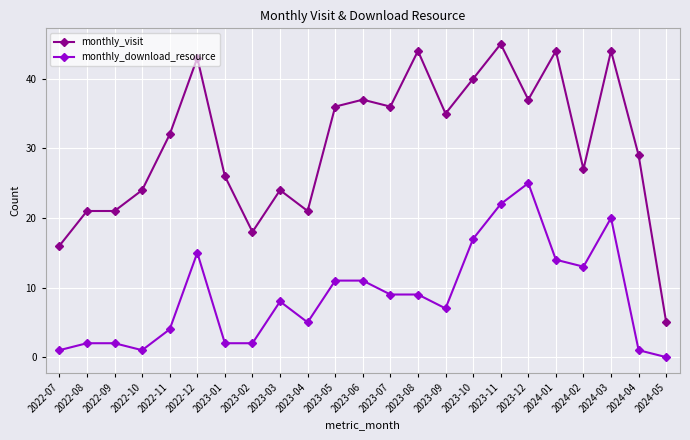

What is the label of the 15th point from the right?

2023-03